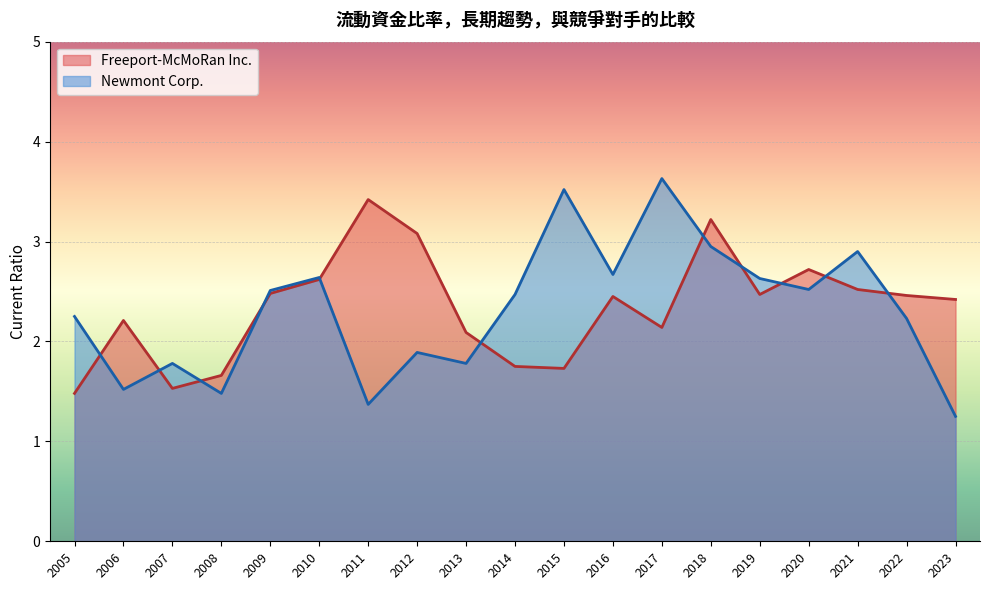

Between 2011 and 2008, which series saw the biggest shift?

Freeport-McMoRan Inc.